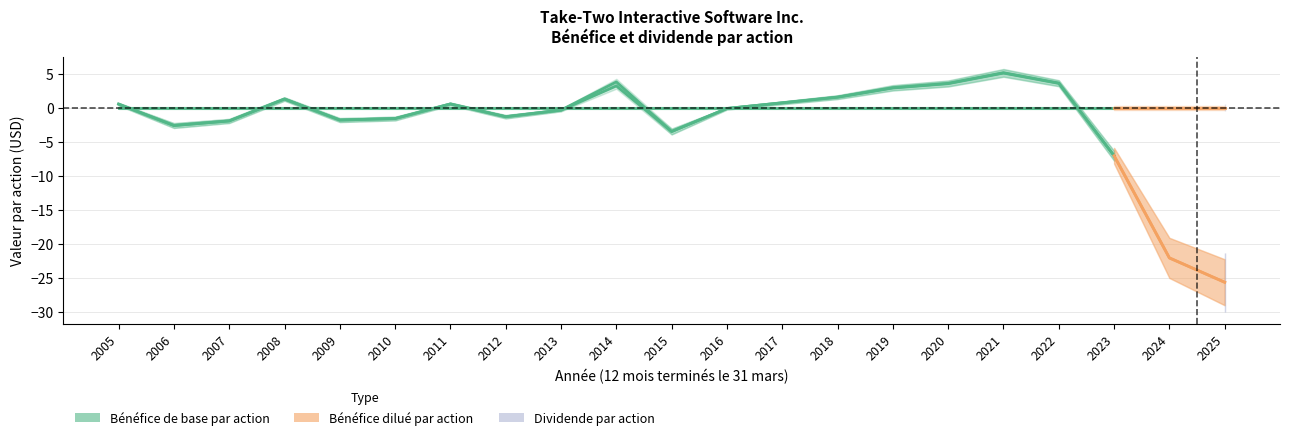

Does the chart display data point markers on the line(s)?

No